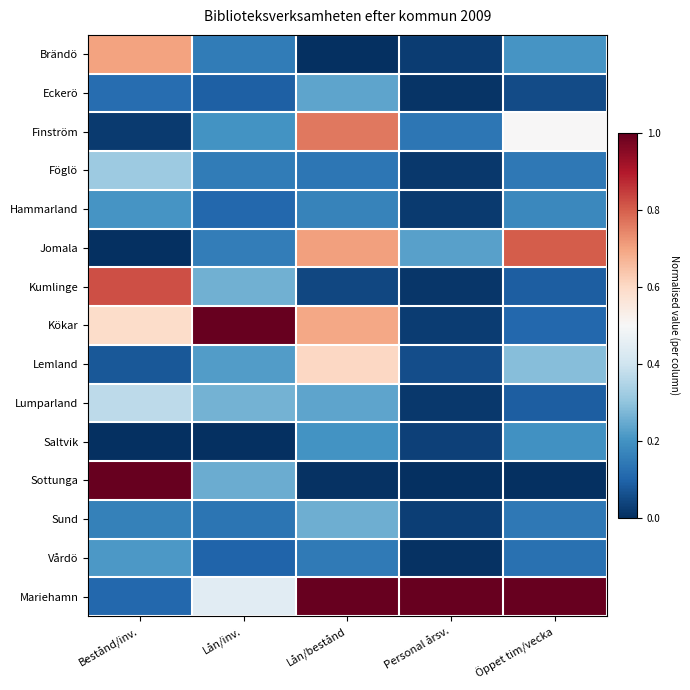

Reading left to right, extract all data points from this chart.

Brändö: Bestånd/inv.=0.7	Lån/inv.=0.2	Lån/bestånd=0.0	Personal årsv.=0.0	Öppet tim/vecka=0.2
Eckerö: Bestånd/inv.=0.1	Lån/inv.=0.1	Lån/bestånd=0.2	Personal årsv.=0.0	Öppet tim/vecka=0.1
Finström: Bestånd/inv.=0.0	Lån/inv.=0.2	Lån/bestånd=0.8	Personal årsv.=0.1	Öppet tim/vecka=0.5
Föglö: Bestånd/inv.=0.3	Lån/inv.=0.1	Lån/bestånd=0.1	Personal årsv.=0.0	Öppet tim/vecka=0.1
Hammarland: Bestånd/inv.=0.2	Lån/inv.=0.1	Lån/bestånd=0.2	Personal årsv.=0.0	Öppet tim/vecka=0.2
Jomala: Bestånd/inv.=0.0	Lån/inv.=0.2	Lån/bestånd=0.7	Personal årsv.=0.2	Öppet tim/vecka=0.8
Kumlinge: Bestånd/inv.=0.8	Lån/inv.=0.3	Lån/bestånd=0.0	Personal årsv.=0.0	Öppet tim/vecka=0.1
Kökar: Bestånd/inv.=0.6	Lån/inv.=1.0	Lån/bestånd=0.7	Personal årsv.=0.0	Öppet tim/vecka=0.1
Lemland: Bestånd/inv.=0.1	Lån/inv.=0.2	Lån/bestånd=0.6	Personal årsv.=0.1	Öppet tim/vecka=0.3
Lumparland: Bestånd/inv.=0.4	Lån/inv.=0.3	Lån/bestånd=0.2	Personal årsv.=0.0	Öppet tim/vecka=0.1
Saltvik: Bestånd/inv.=0.0	Lån/inv.=0.0	Lån/bestånd=0.2	Personal årsv.=0.0	Öppet tim/vecka=0.2
Sottunga: Bestånd/inv.=1.0	Lån/inv.=0.3	Lån/bestånd=0.0	Personal årsv.=0.0	Öppet tim/vecka=0.0
Sund: Bestånd/inv.=0.2	Lån/inv.=0.1	Lån/bestånd=0.3	Personal årsv.=0.0	Öppet tim/vecka=0.1
Vårdö: Bestånd/inv.=0.2	Lån/inv.=0.1	Lån/bestånd=0.1	Personal årsv.=0.0	Öppet tim/vecka=0.1
Mariehamn: Bestånd/inv.=0.1	Lån/inv.=0.4	Lån/bestånd=1.0	Personal årsv.=1.0	Öppet tim/vecka=1.0